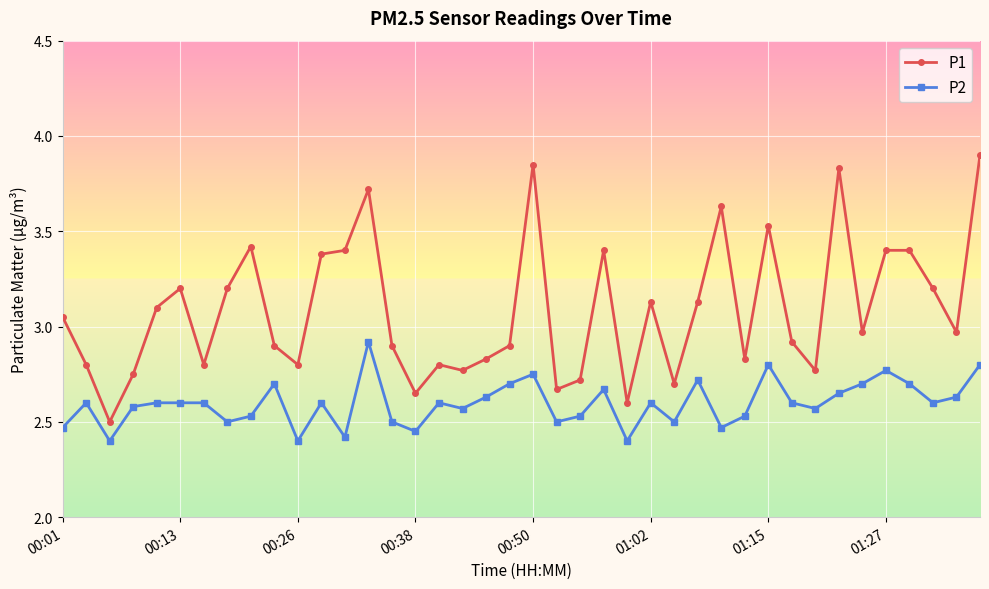

Rank the series by their maximum value, from highest to lowest.

P1, P2